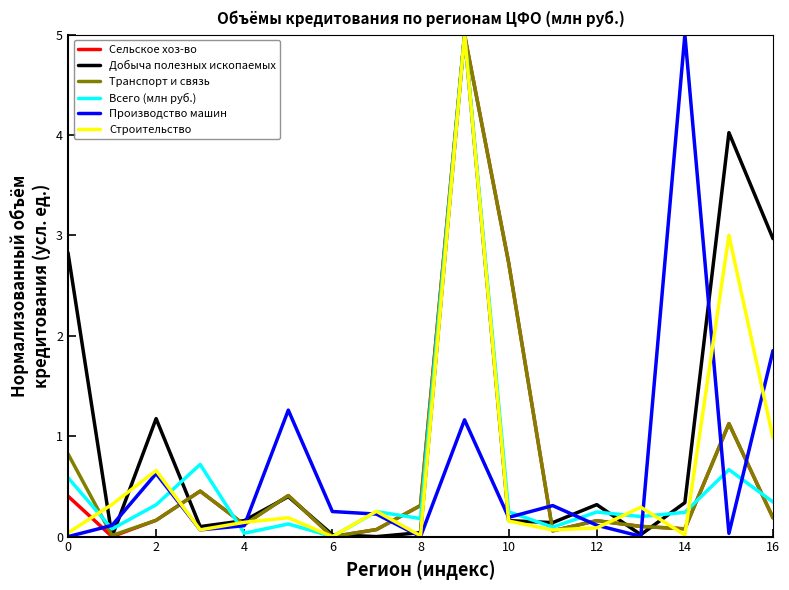

What is the highest value of the Добыча полезных ископаемых series?

5.0